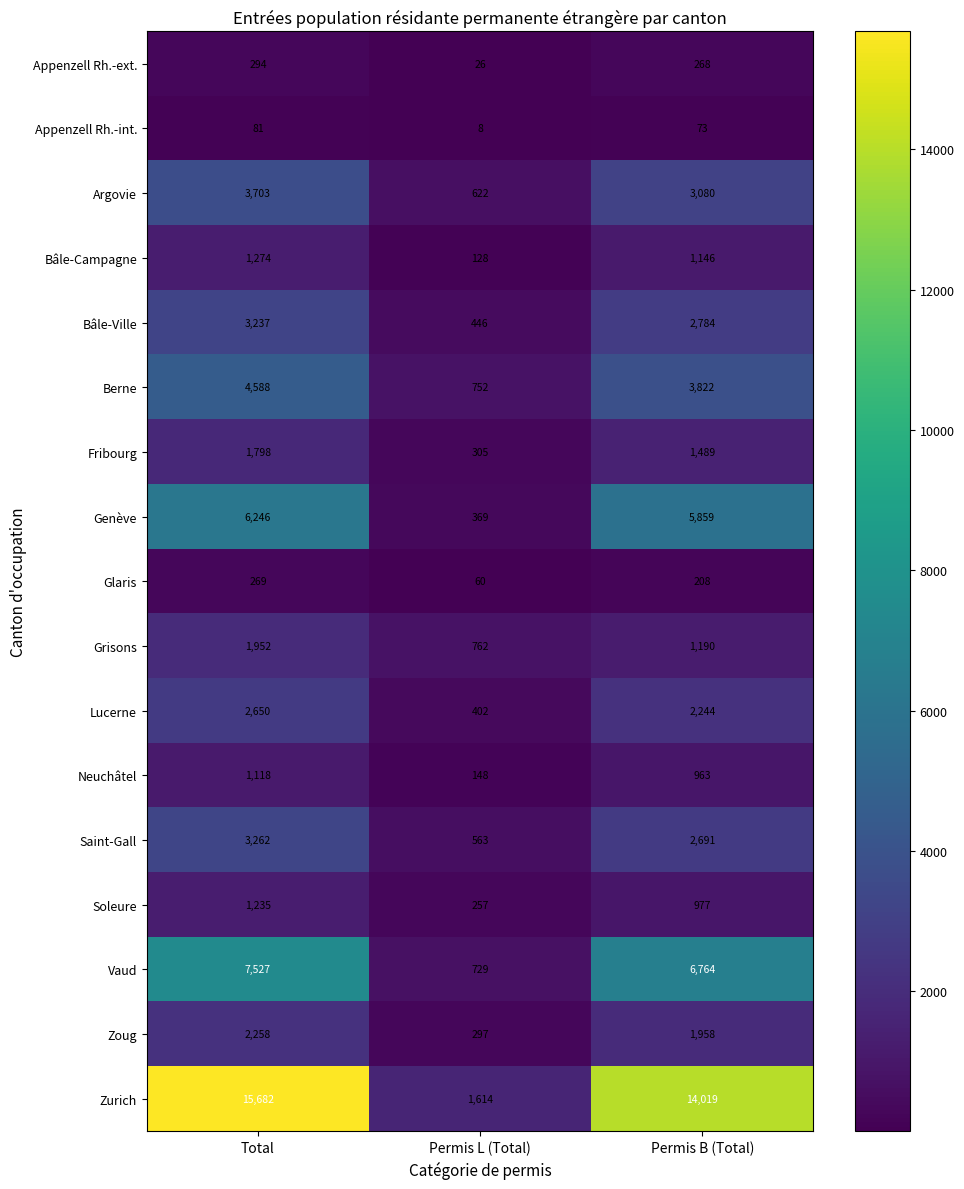

What is the difference between the highest and lowest values at Total?

15601